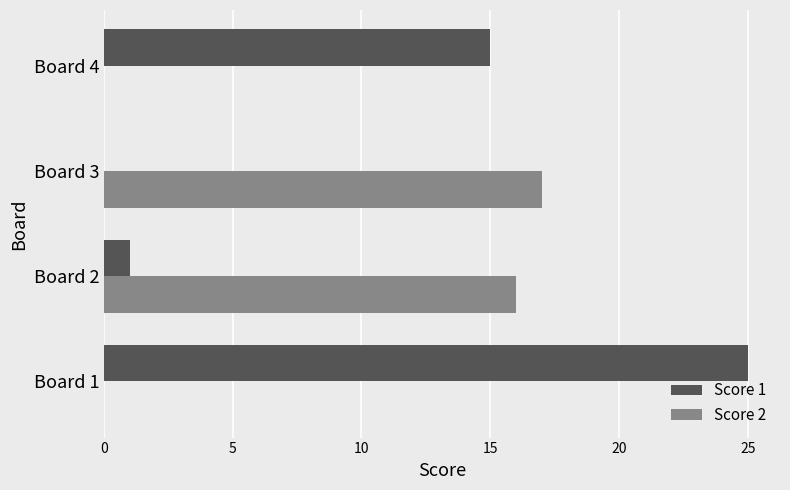

Between Board 1 and Board 4, which series saw the biggest shift?

Score 1